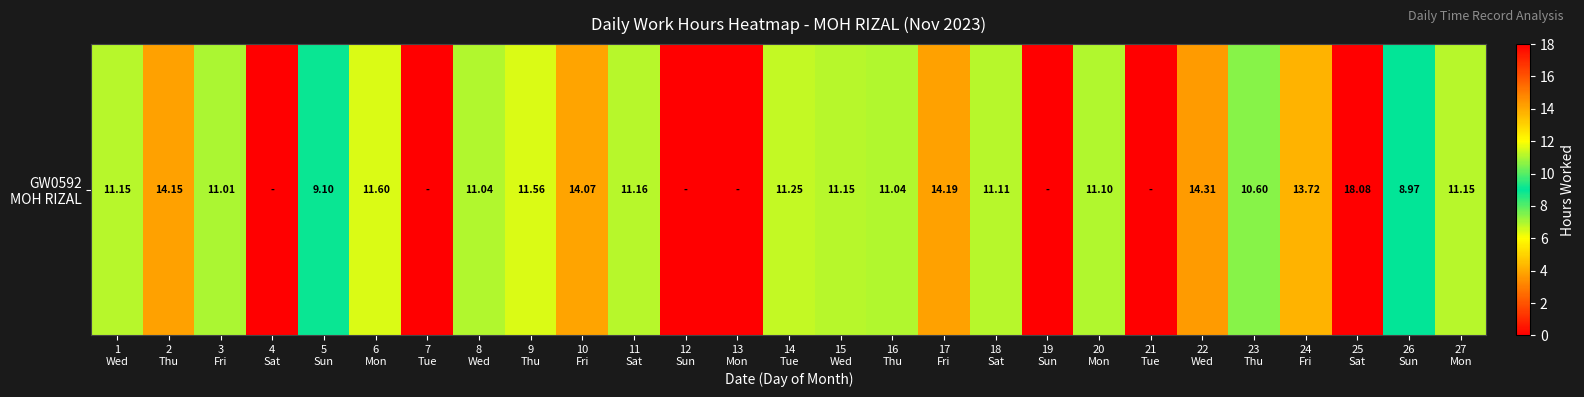

Read the value at 2
Thu.

14.2